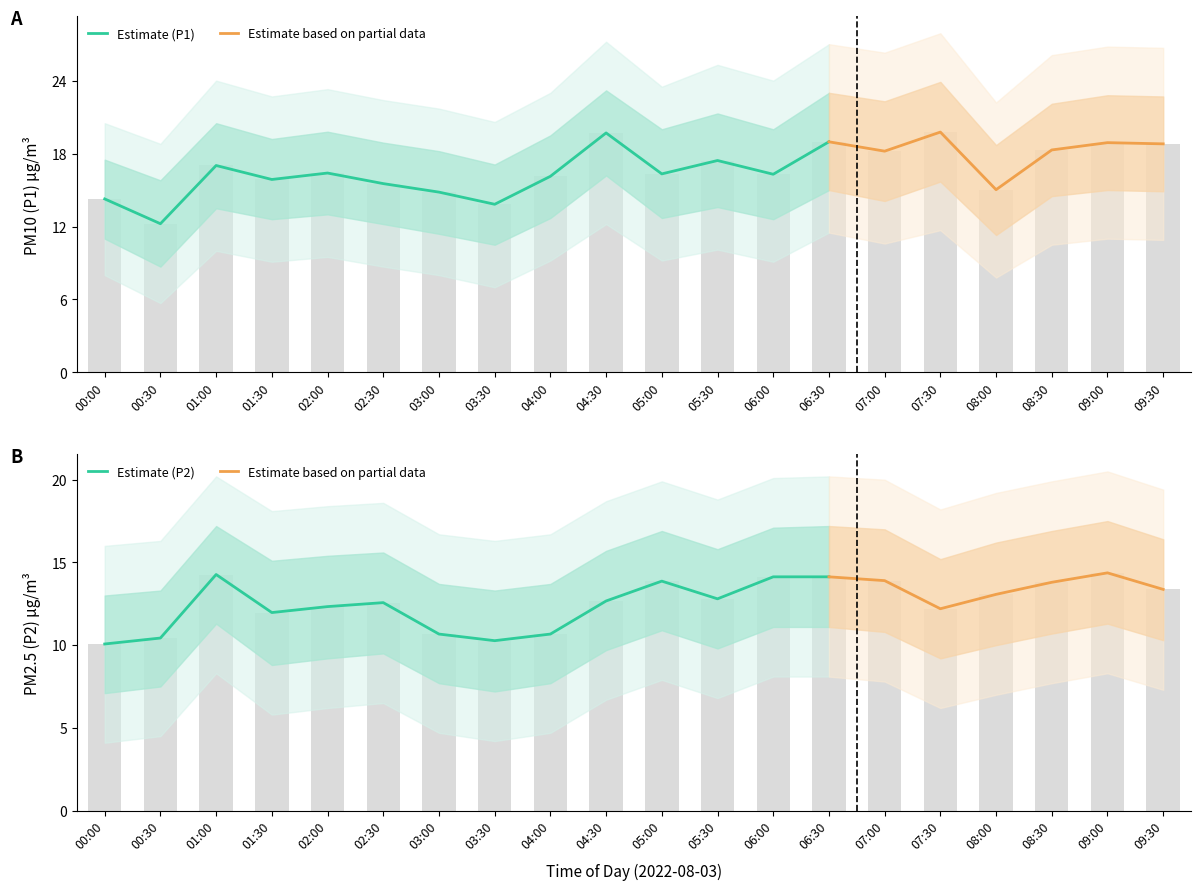

At how many categories does at least one series exceed 19?

2